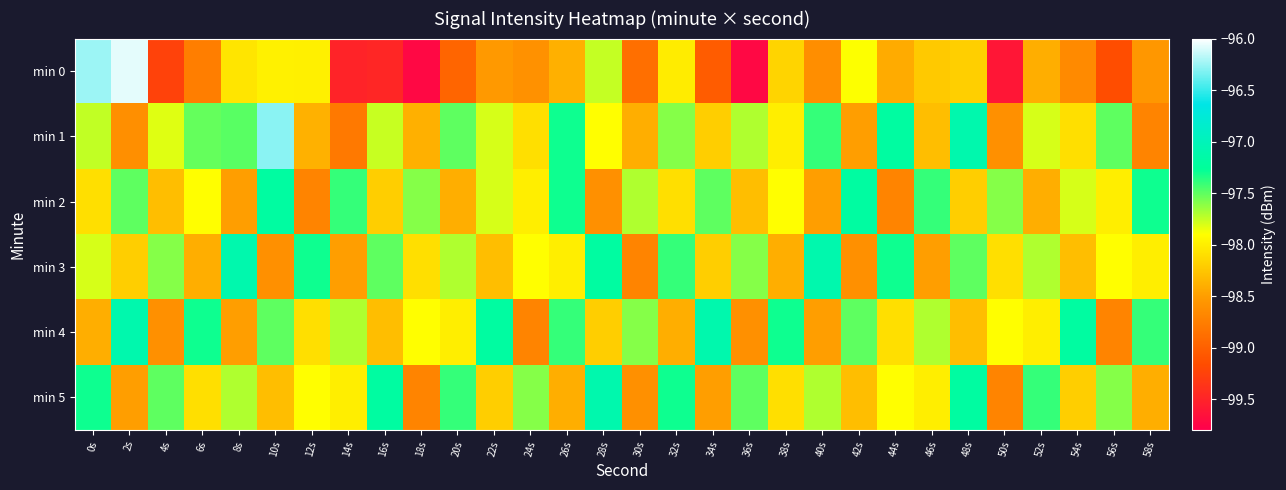

Reading left to right, transcribe all the data shown in this chart.

min 0: 0s=-96.3	2s=-96.1	4s=-99.2	6s=-98.7	8s=-98.1	10s=-98.0	12s=-98.0	14s=-99.5	16s=-99.5	18s=-99.7	20s=-99.0	22s=-98.5	24s=-98.6	26s=-98.4	28s=-97.8	30s=-98.9	32s=-98.0	34s=-99.0	36s=-99.7	38s=-98.2	40s=-98.6	42s=-97.9	44s=-98.4	46s=-98.2	48s=-98.2	50s=-99.6	52s=-98.4	54s=-98.7	56s=-99.2	58s=-98.5
min 1: 0s=-97.7	2s=-98.6	4s=-97.8	6s=-97.5	8s=-97.5	10s=-96.3	12s=-98.4	14s=-98.8	16s=-97.8	18s=-98.4	20s=-97.5	22s=-97.8	24s=-98.1	26s=-97.3	28s=-97.9	30s=-98.4	32s=-97.6	34s=-98.2	36s=-97.7	38s=-98.0	40s=-97.4	42s=-98.5	44s=-97.2	46s=-98.3	48s=-97.1	50s=-98.6	52s=-97.8	54s=-98.1	56s=-97.5	58s=-98.7
min 2: 0s=-98.1	2s=-97.5	4s=-98.3	6s=-97.9	8s=-98.5	10s=-97.2	12s=-98.7	14s=-97.4	16s=-98.2	18s=-97.6	20s=-98.4	22s=-97.8	24s=-98.0	26s=-97.3	28s=-98.6	30s=-97.7	32s=-98.1	34s=-97.5	36s=-98.3	38s=-97.9	40s=-98.5	42s=-97.2	44s=-98.7	46s=-97.4	48s=-98.2	50s=-97.6	52s=-98.4	54s=-97.8	56s=-98.0	58s=-97.3
min 3: 0s=-97.8	2s=-98.2	4s=-97.6	6s=-98.4	8s=-97.1	10s=-98.6	12s=-97.3	14s=-98.5	16s=-97.5	18s=-98.1	20s=-97.7	22s=-98.3	24s=-97.9	26s=-98.0	28s=-97.2	30s=-98.7	32s=-97.4	34s=-98.2	36s=-97.6	38s=-98.4	40s=-97.1	42s=-98.6	44s=-97.3	46s=-98.5	48s=-97.5	50s=-98.1	52s=-97.7	54s=-98.3	56s=-97.9	58s=-98.0
min 4: 0s=-98.4	2s=-97.1	4s=-98.6	6s=-97.3	8s=-98.5	10s=-97.5	12s=-98.1	14s=-97.7	16s=-98.3	18s=-97.9	20s=-98.0	22s=-97.2	24s=-98.7	26s=-97.4	28s=-98.2	30s=-97.6	32s=-98.4	34s=-97.1	36s=-98.6	38s=-97.3	40s=-98.5	42s=-97.5	44s=-98.1	46s=-97.7	48s=-98.3	50s=-97.9	52s=-98.0	54s=-97.2	56s=-98.7	58s=-97.4
min 5: 0s=-97.3	2s=-98.5	4s=-97.5	6s=-98.1	8s=-97.7	10s=-98.3	12s=-97.9	14s=-98.0	16s=-97.2	18s=-98.7	20s=-97.4	22s=-98.2	24s=-97.6	26s=-98.4	28s=-97.1	30s=-98.6	32s=-97.3	34s=-98.5	36s=-97.5	38s=-98.1	40s=-97.7	42s=-98.3	44s=-97.9	46s=-98.0	48s=-97.2	50s=-98.7	52s=-97.4	54s=-98.2	56s=-97.6	58s=-98.4